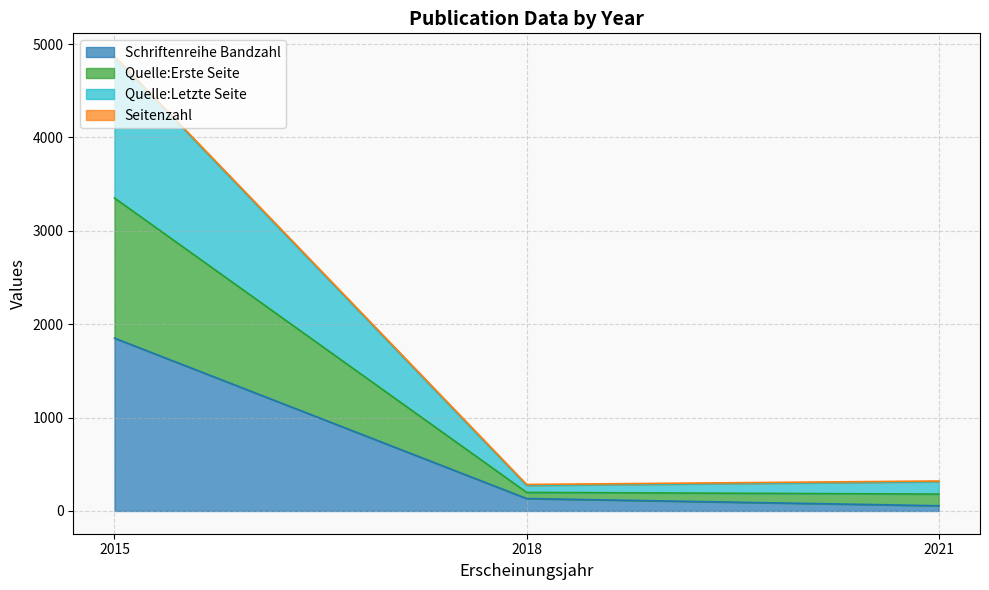

At which label does Schriftenreihe Bandzahl first exceed 133?

2015